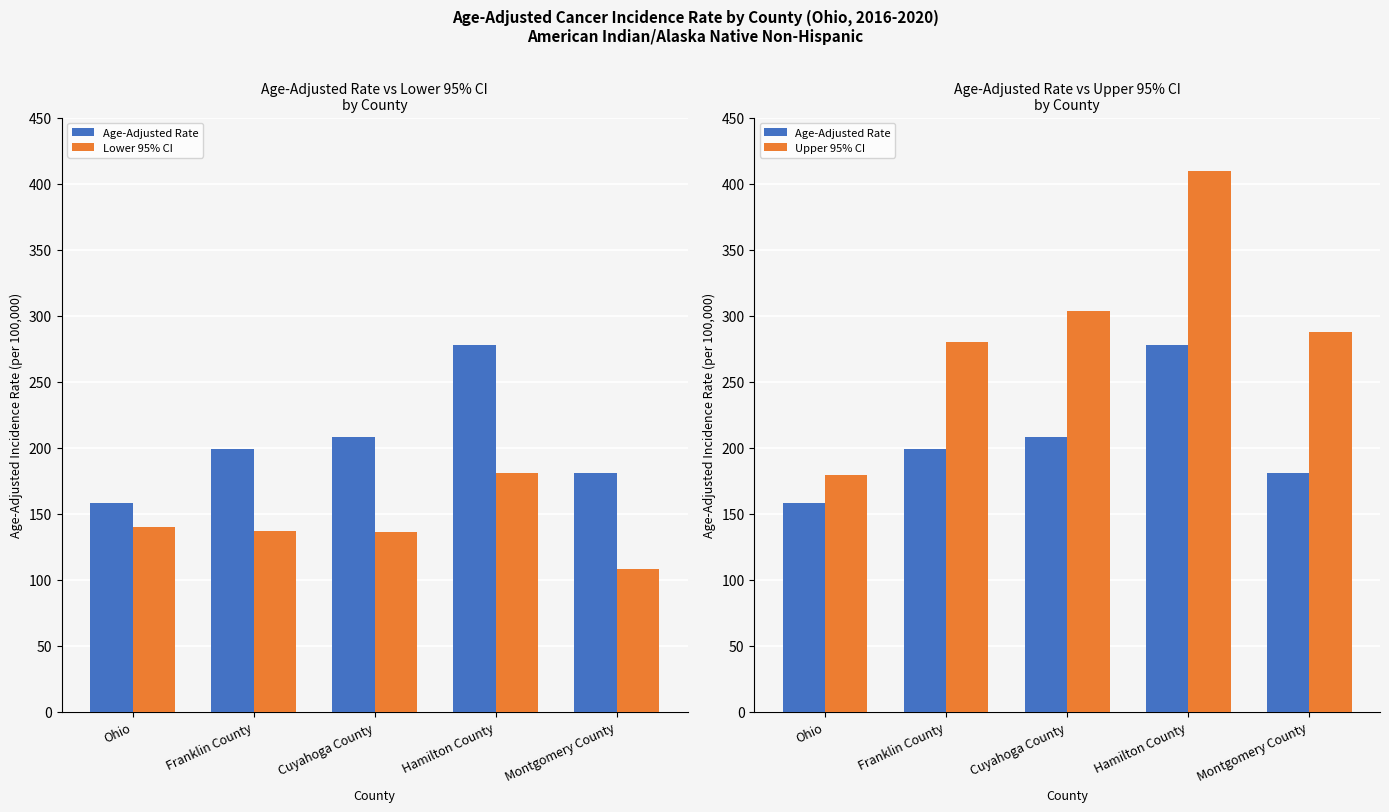

Does the chart contain any negative values?

No